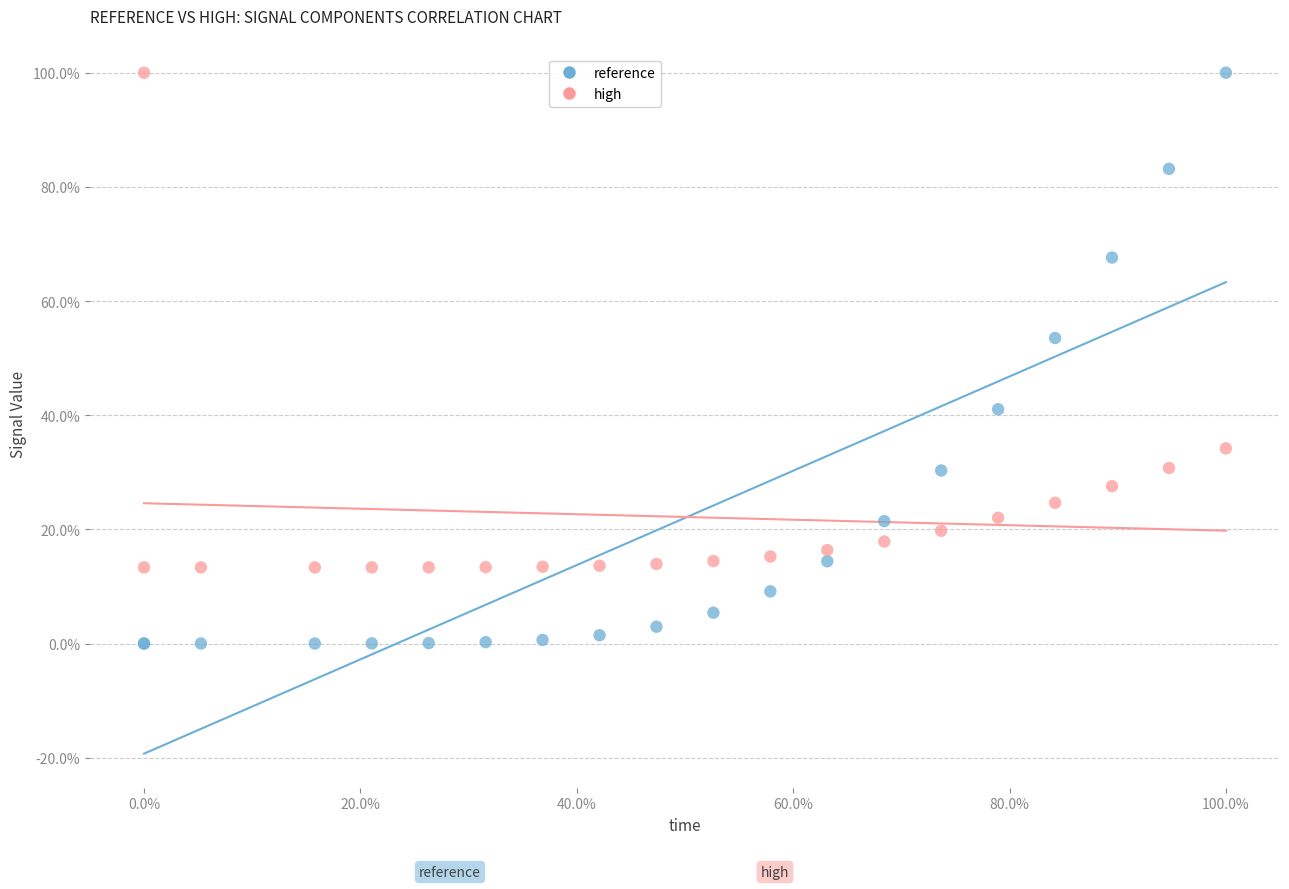

Which series has the widest spread of Y values?

reference